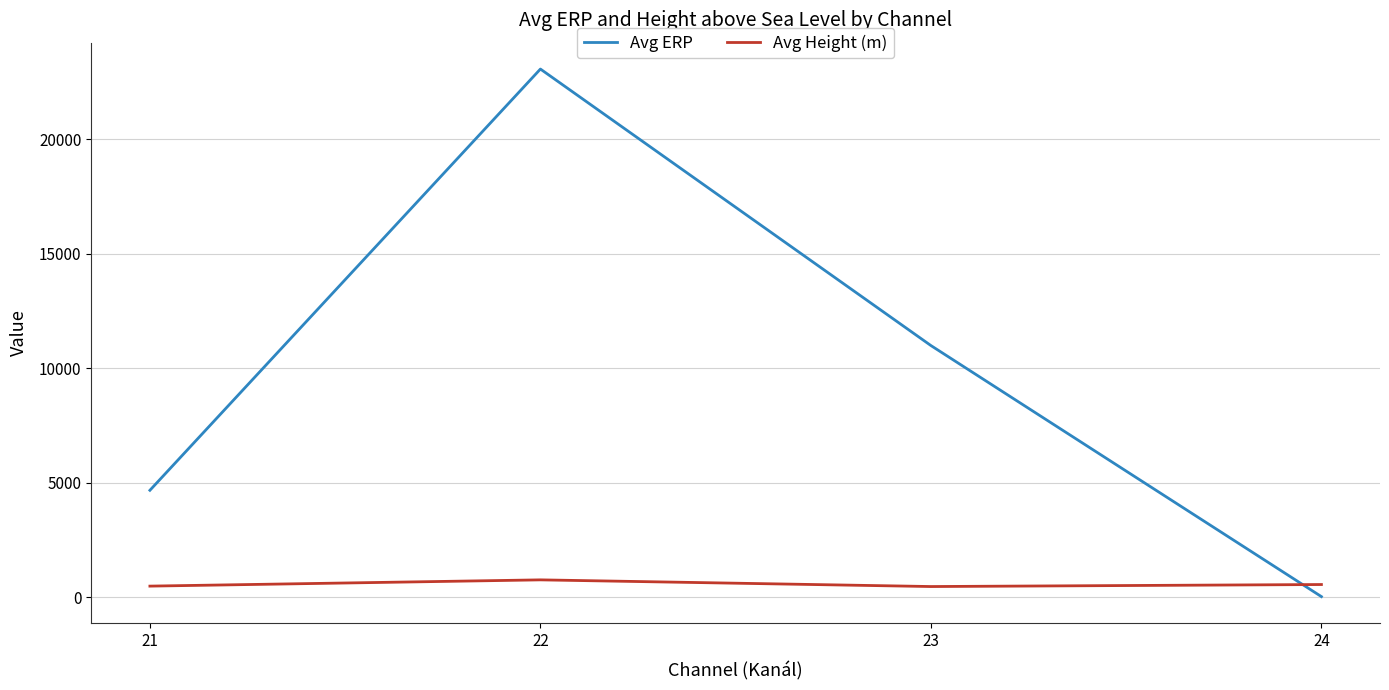

Count the number of data series in this chart.

2